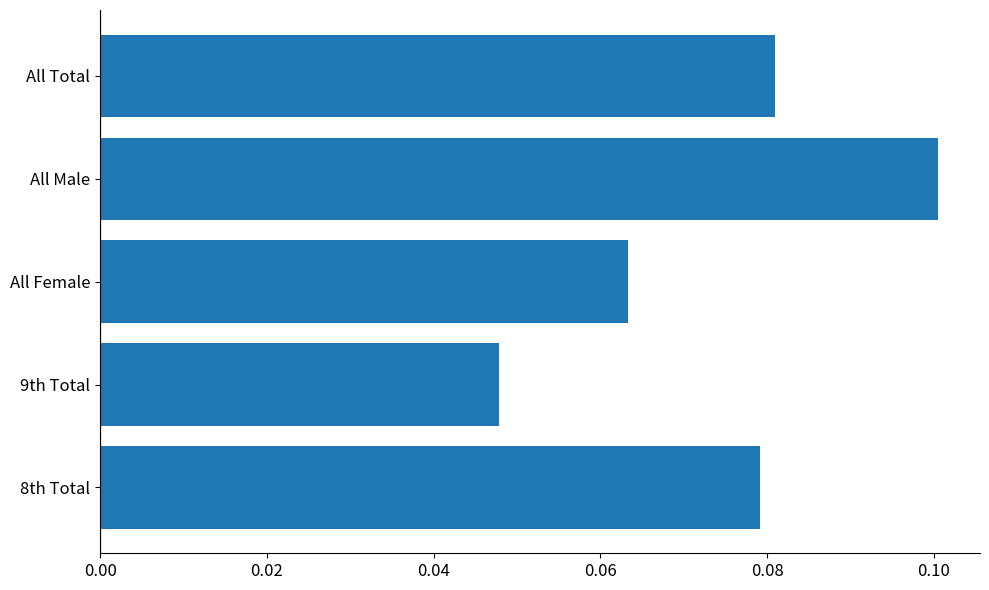

Which category has the lowest value across all series?

9th Total